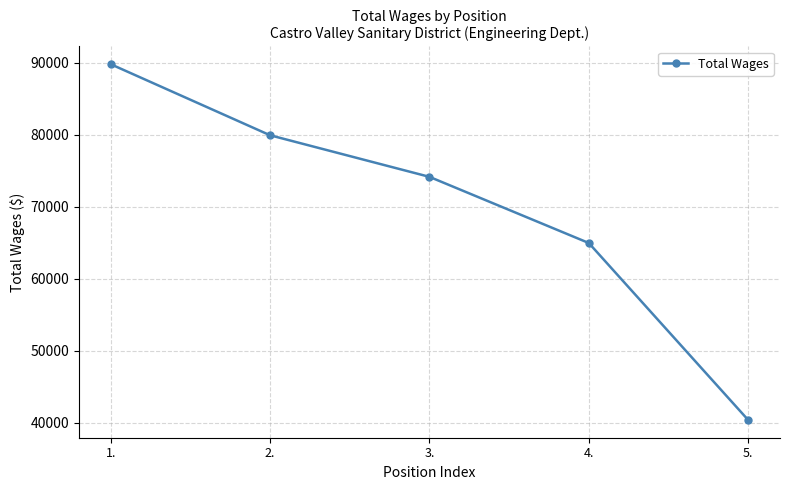

How many categories are shown in the chart?

5